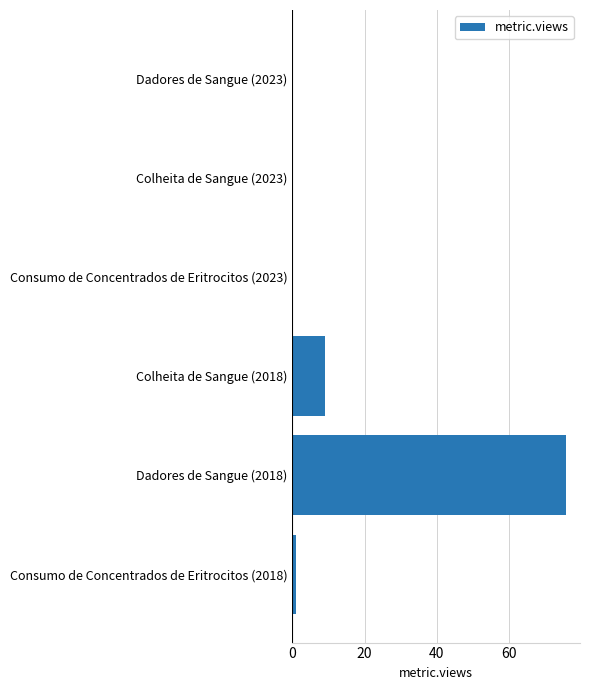

Is it true that the value at Colheita de Sangue (2023) is 0?

True